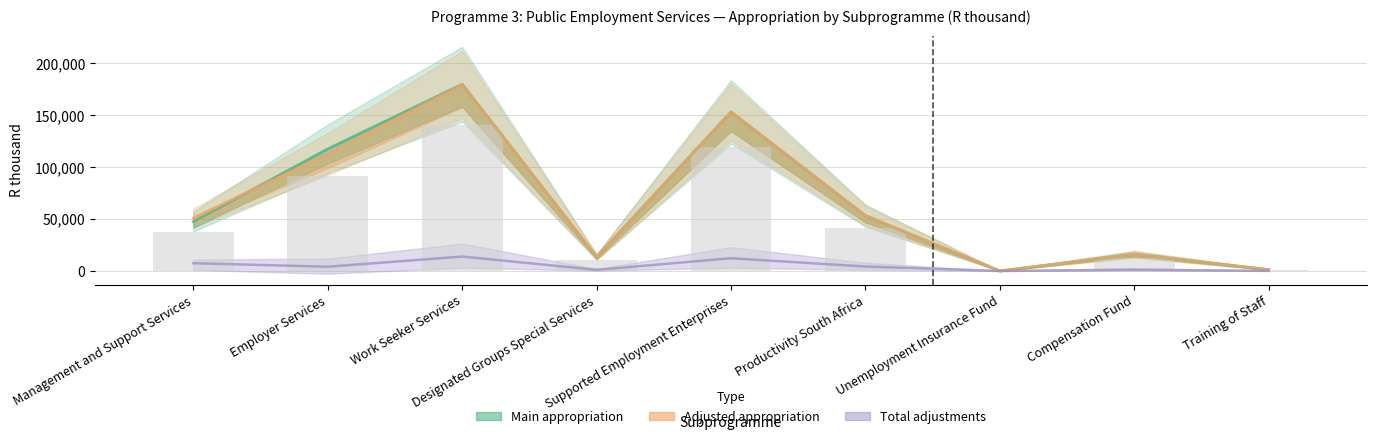

Is it true that Main appropriation equals 117656 at Employer Services?

True